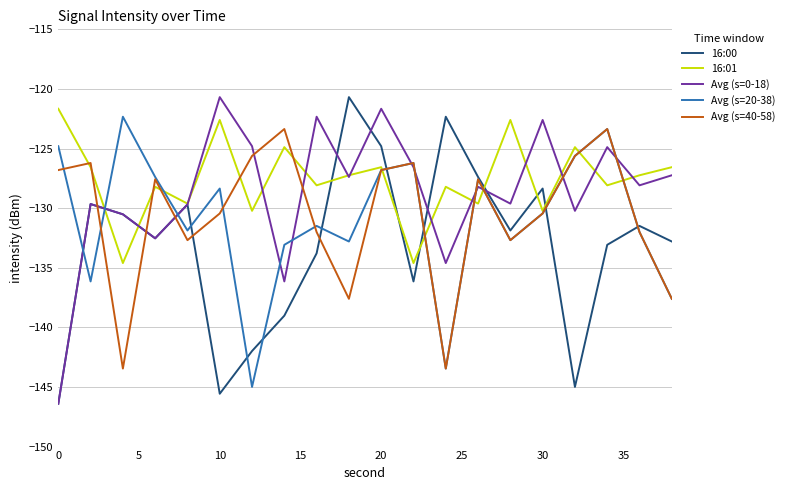

What is the lowest value of the Avg (s=40-58) series?

-143.5